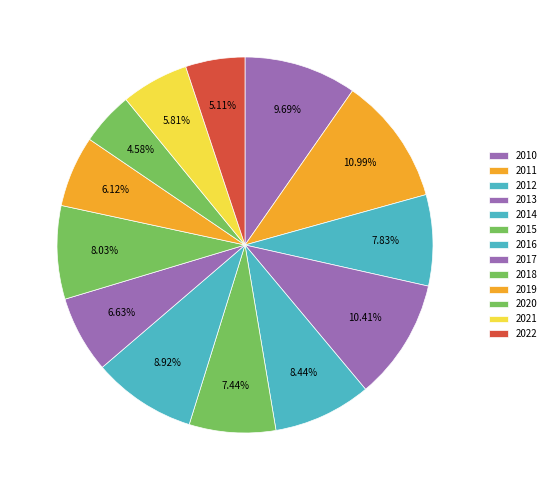

The 2017 slice represents 1% of the pie. True or false?

False